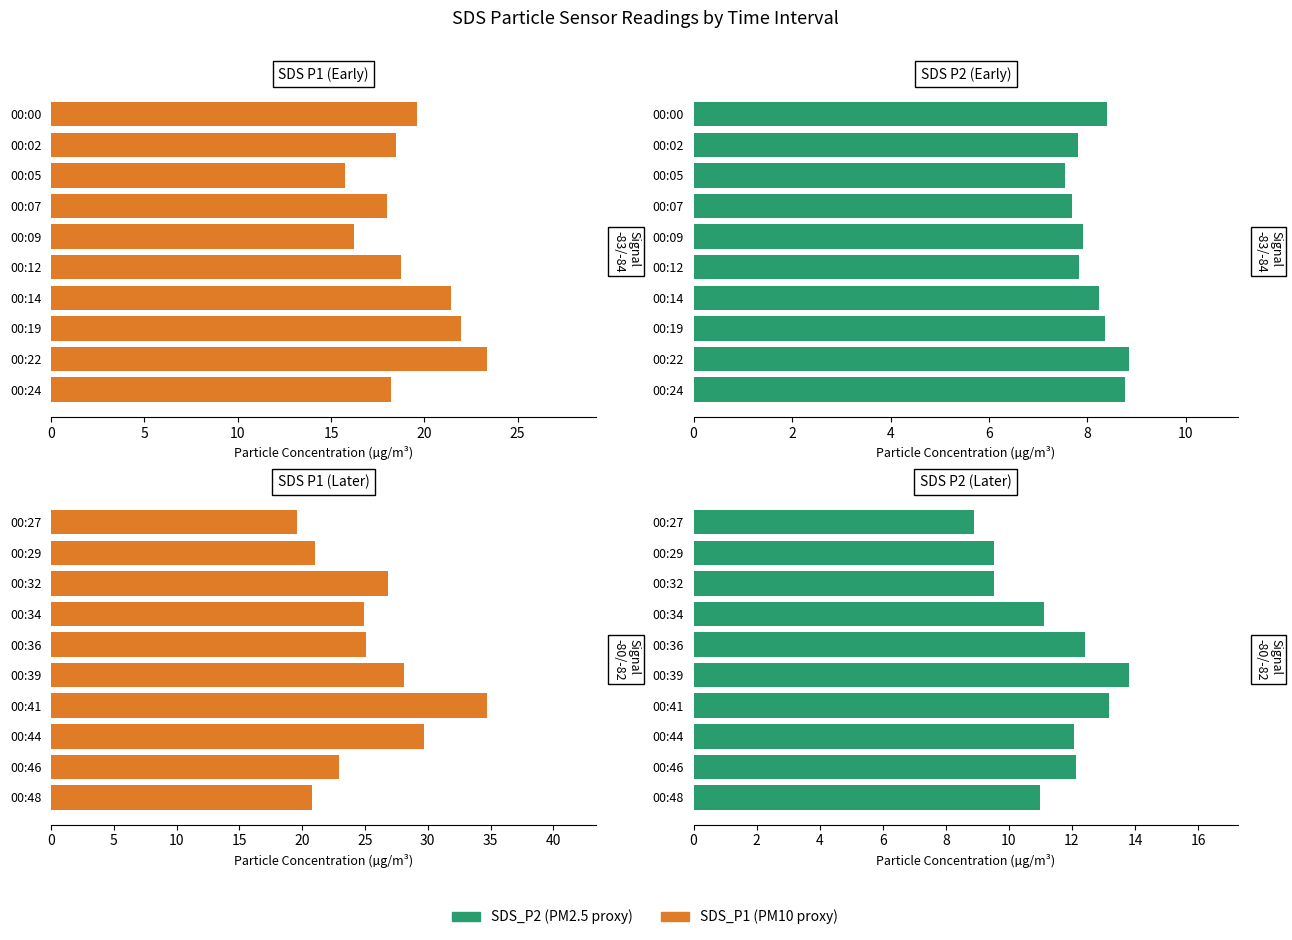

Which series has the largest total across all categories?

SDS_P1